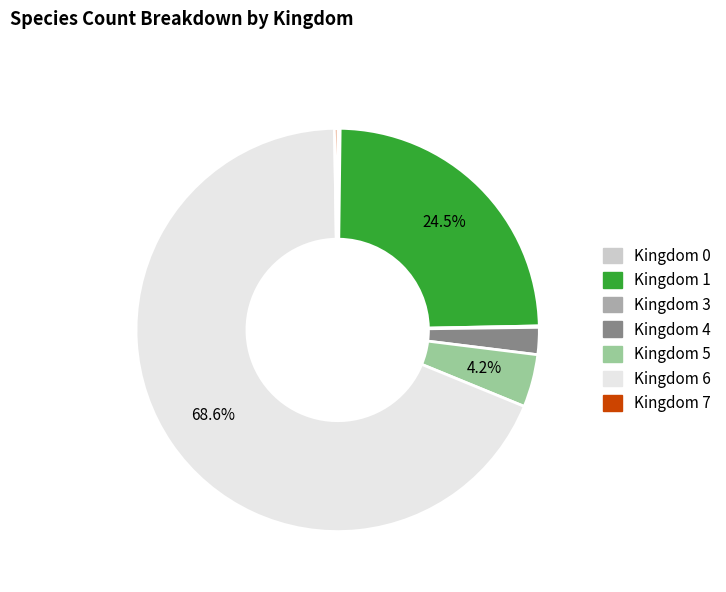

Combined, do Kingdom 5 and Kingdom 6 account for over 50%?

Yes